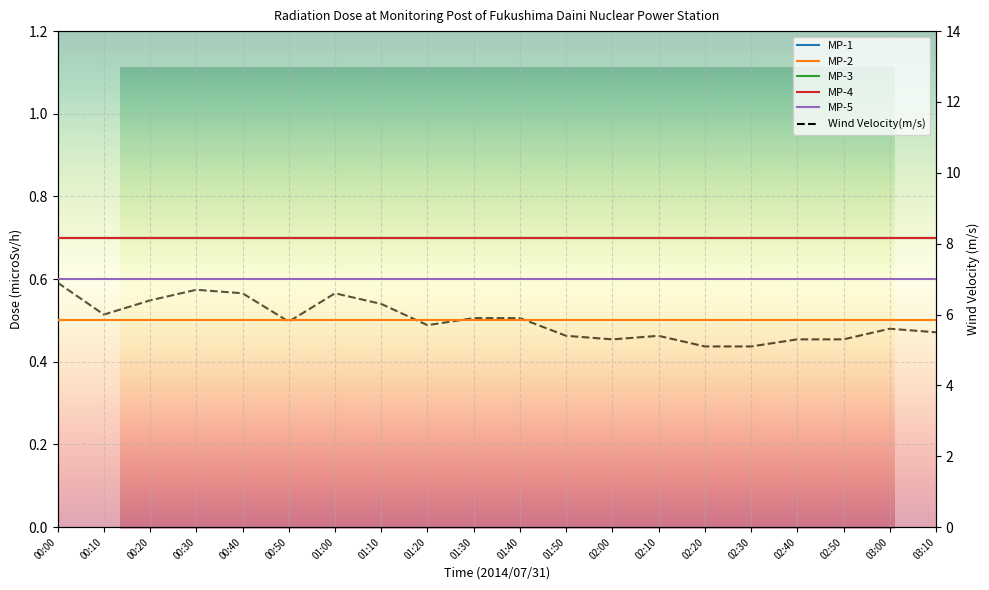

What is the total value across all series at 01:20?

8.9